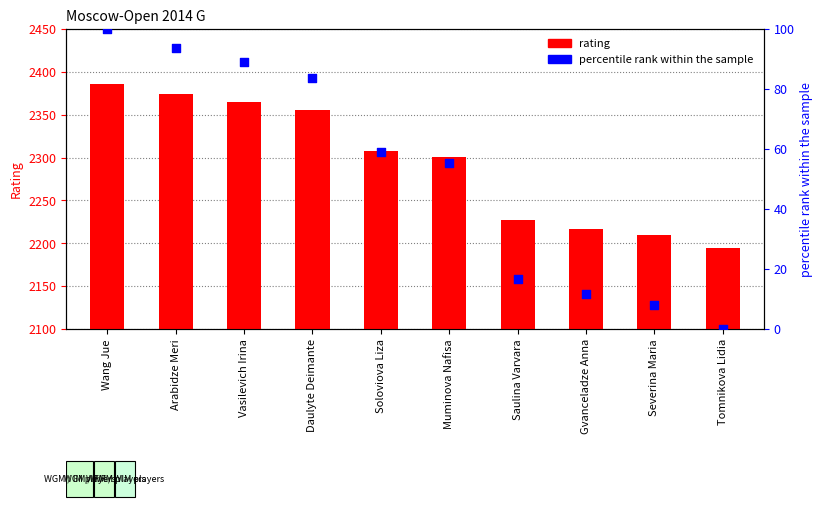

Which series has the widest spread of Y values?

rating